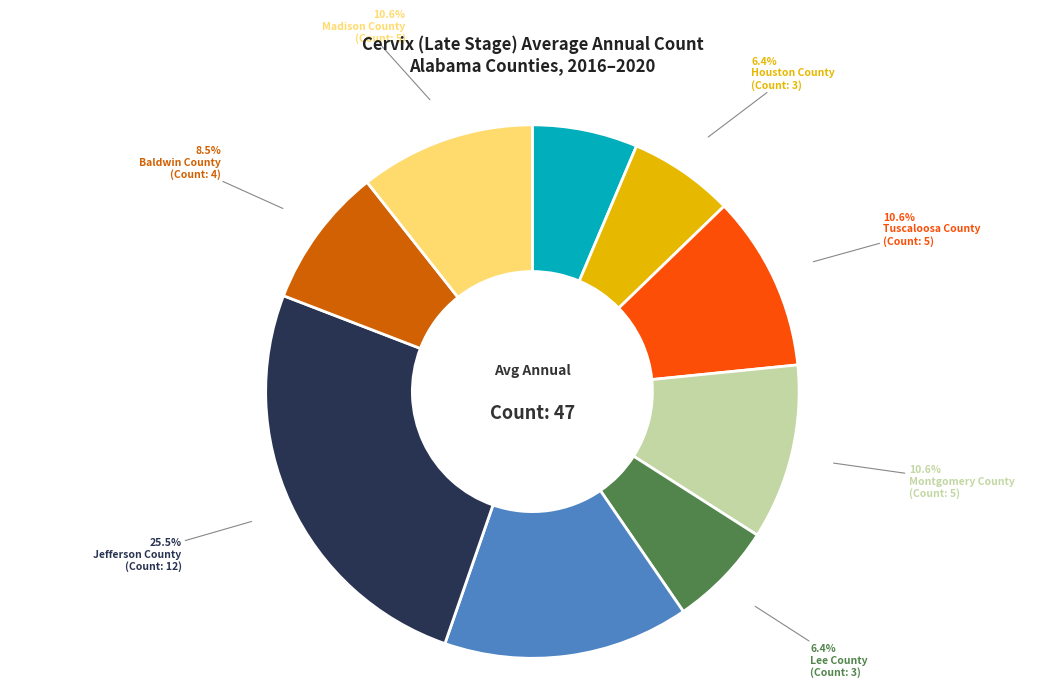

To the nearest percent, what percentage of the pie is Lee County?

6%